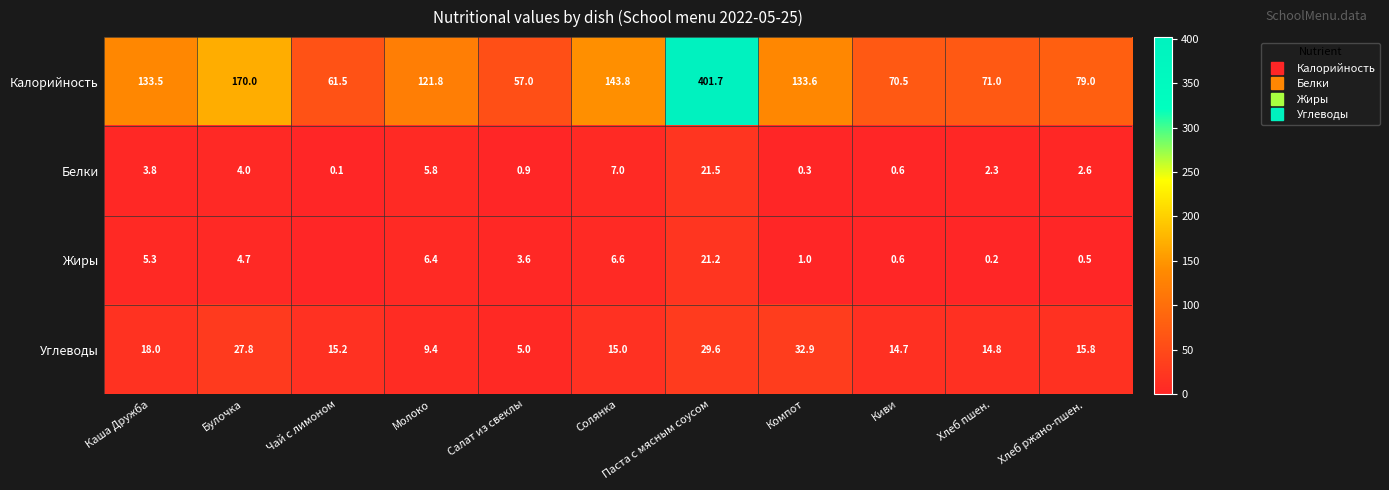

What is the maximum value for Жиры?

21.2